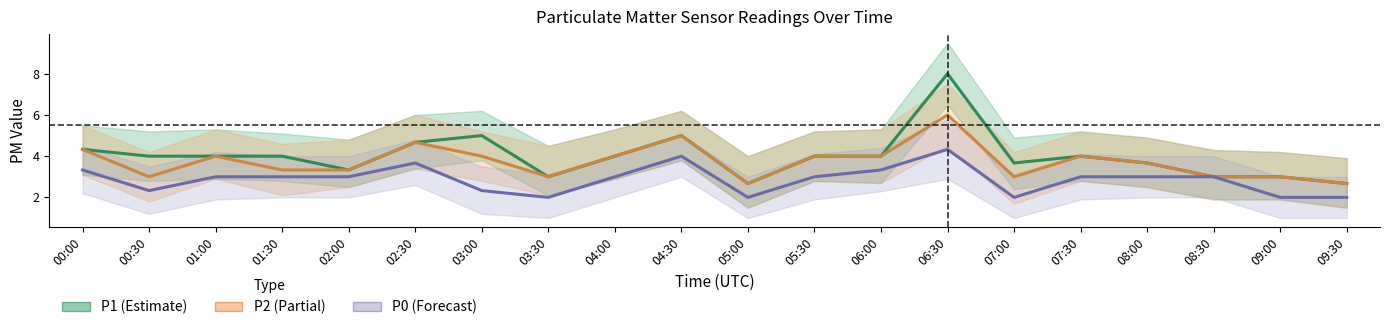

At which category does P0 reach its first local peak?

02:30